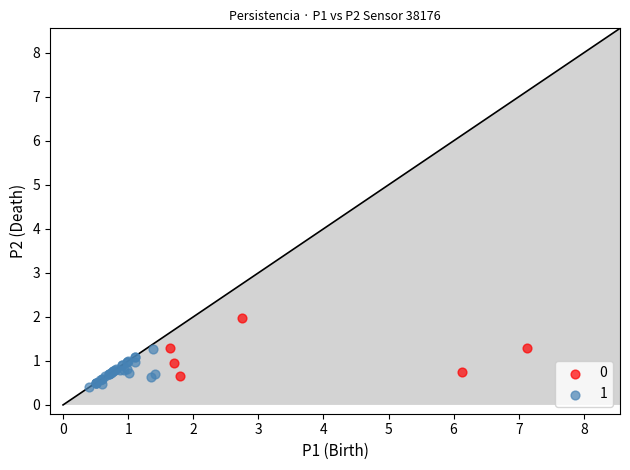

Which series reaches the minimum Y coordinate?

1